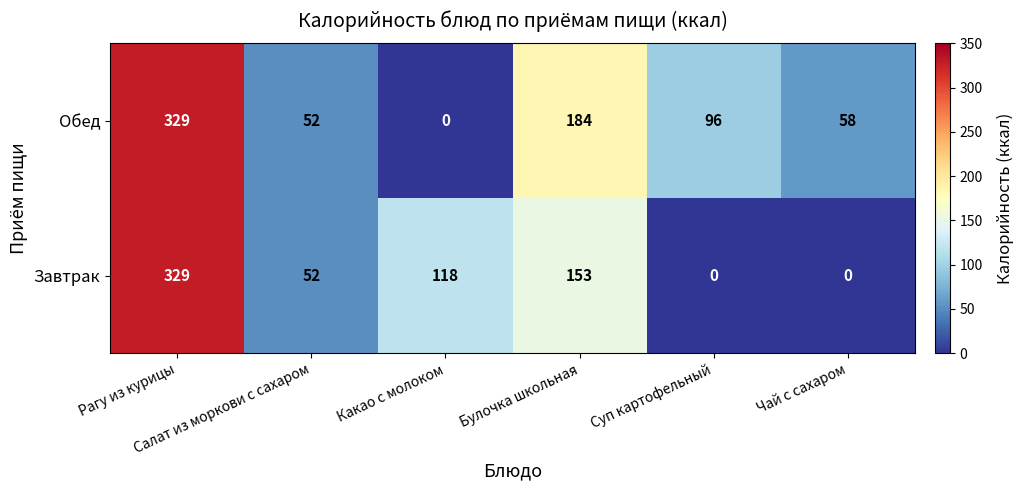

Which series has the largest total across all categories?

Обед